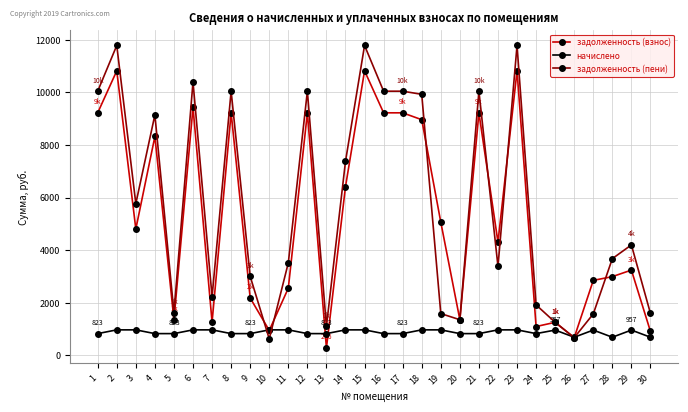

What are all the series names shown in the legend?

задолженность (взнос), начислено, задолженность (пени)